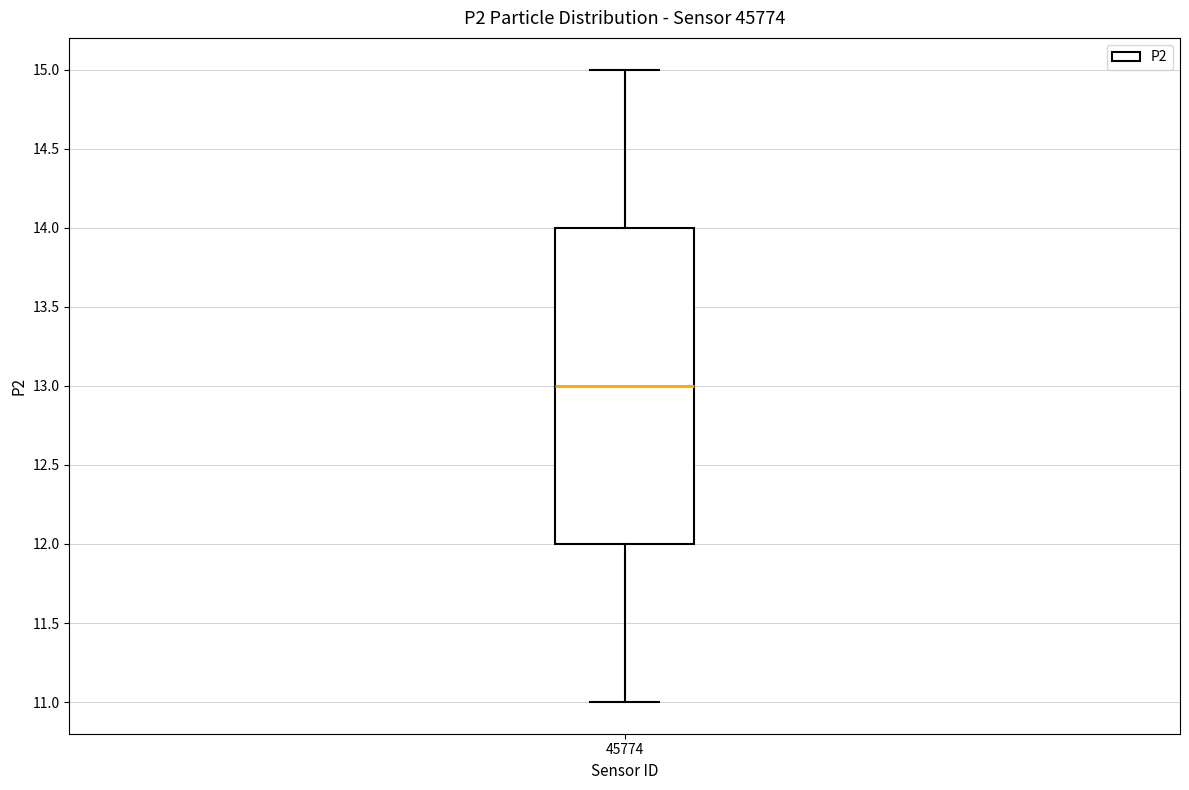

Where does the lower whisker of the box at x = 45774 end on the y-axis? The values are not printed on the chart, so give them approximately, as read against the axis.

11